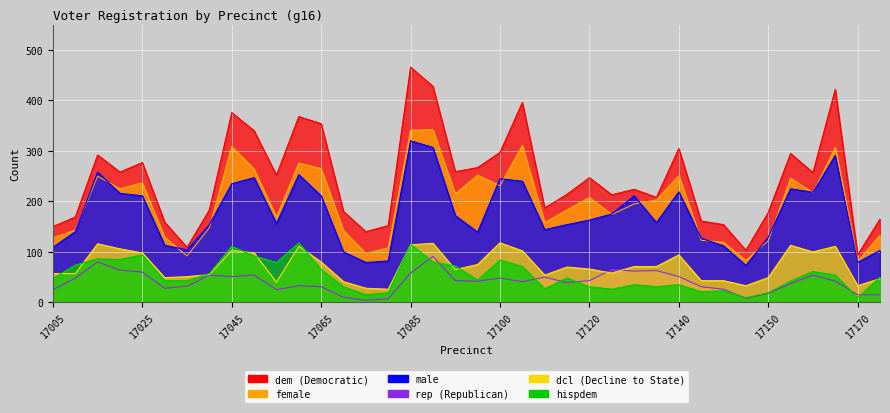

How many values in the male series exceed 163?

18